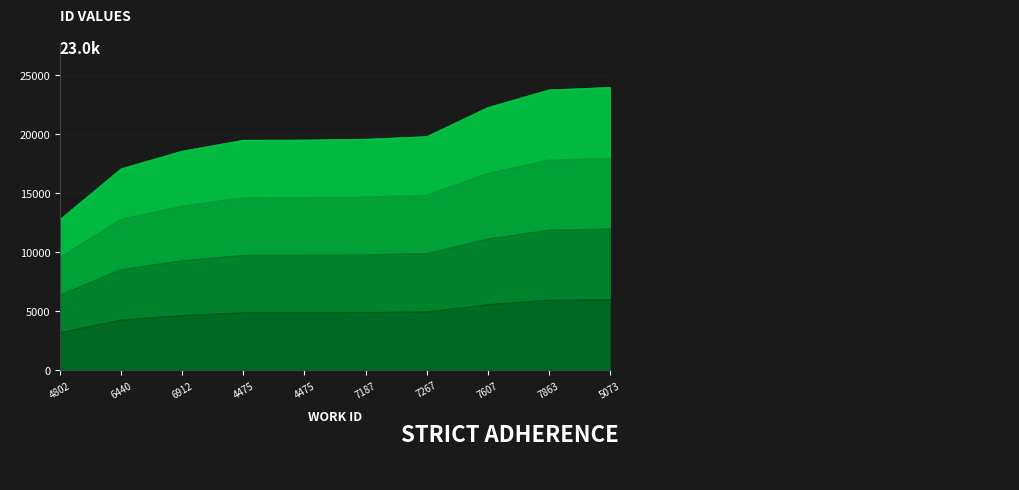

Reading right to left, list all the values displayed in this chart.

5073=23983.0	7863=23773.0	7607=22278.0	7267=19810.0	7187=19587.0	4475=19516.0	4475=19505.0	6912=18578.0	6440=17086.0	4802=12778.0